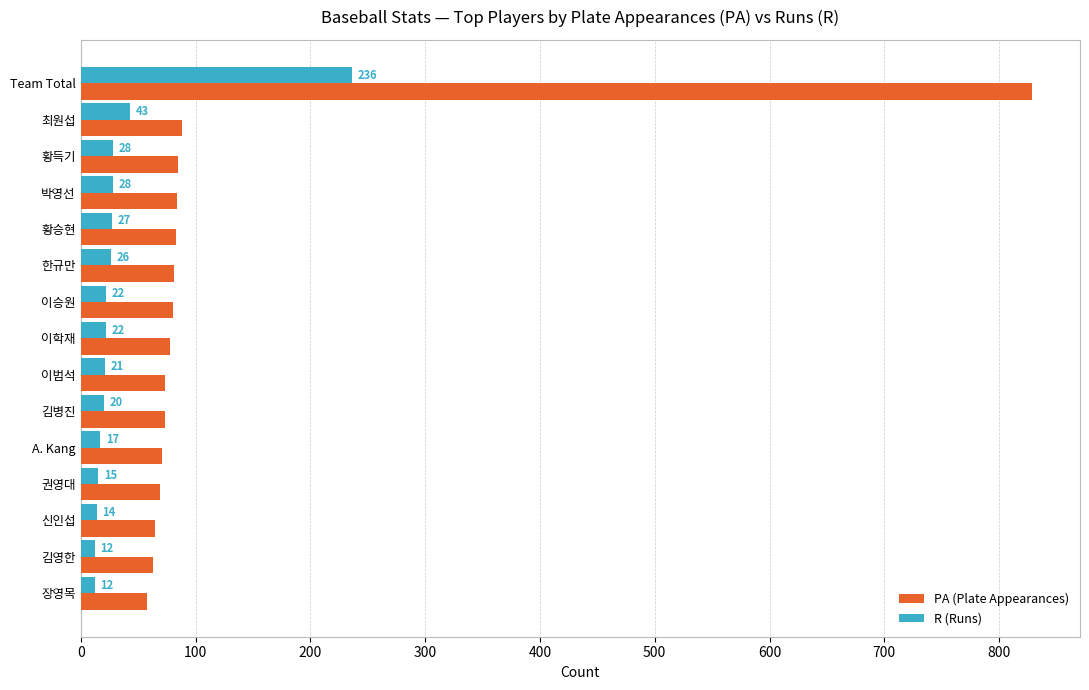

Rank the series by their maximum value, from highest to lowest.

PA (Plate Appearances), R (Runs)